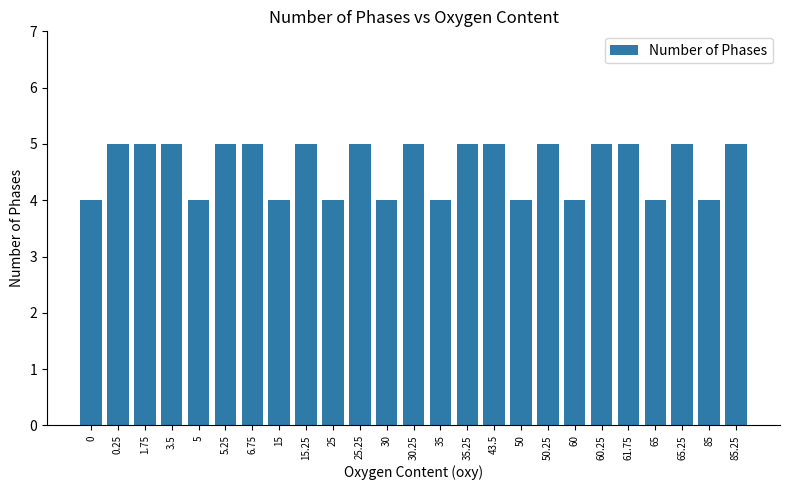

What is the value of the 19th bar from the left?

4